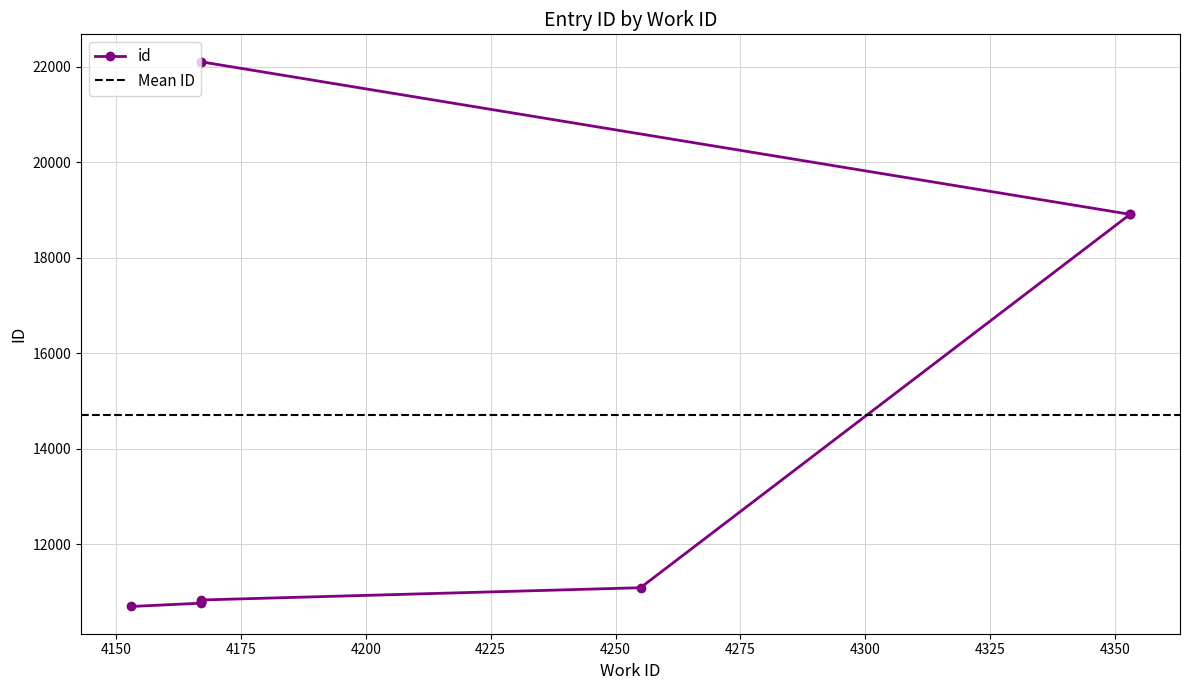

Reading left to right, transcribe all the data shown in this chart.

4153=10694	4167=10763	4167=10781	4167=10785	4167=10830	4255=11087	4353=18906	4353=18907	4167=22102	4167=22106